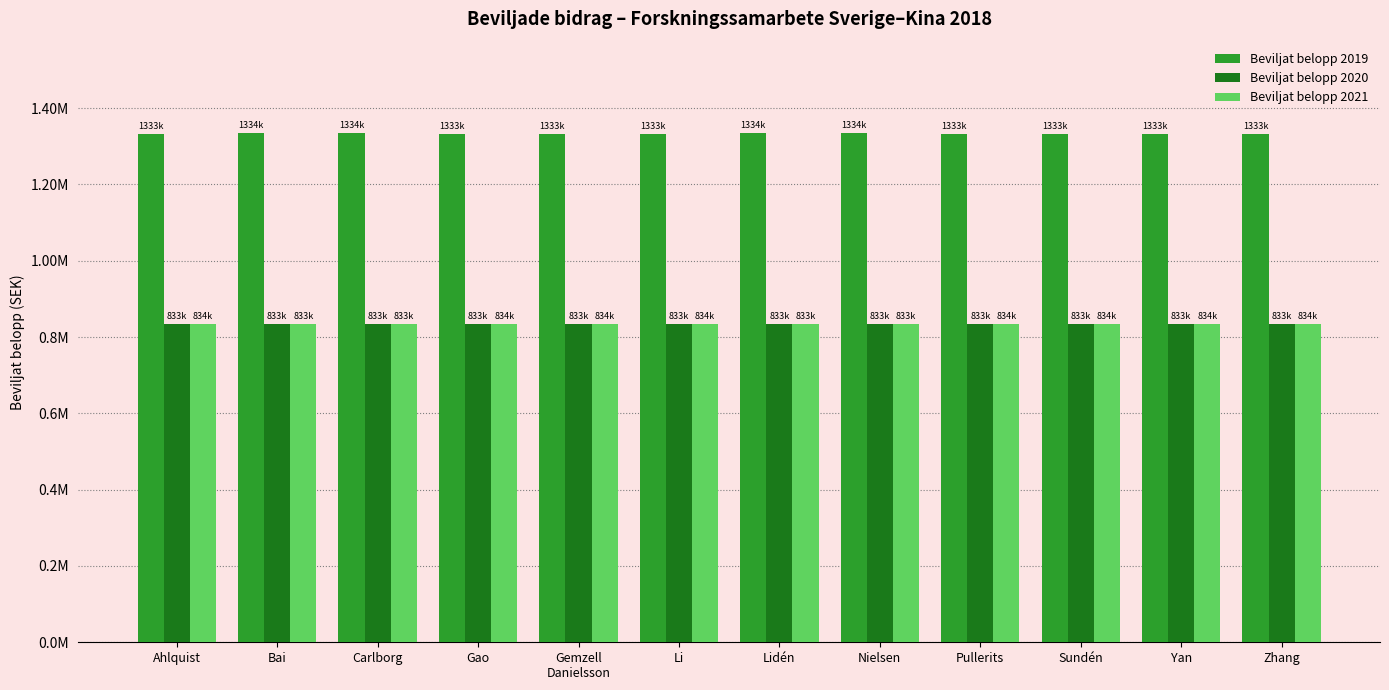

What are all the series names shown in the legend?

Beviljat belopp 2019, Beviljat belopp 2020, Beviljat belopp 2021